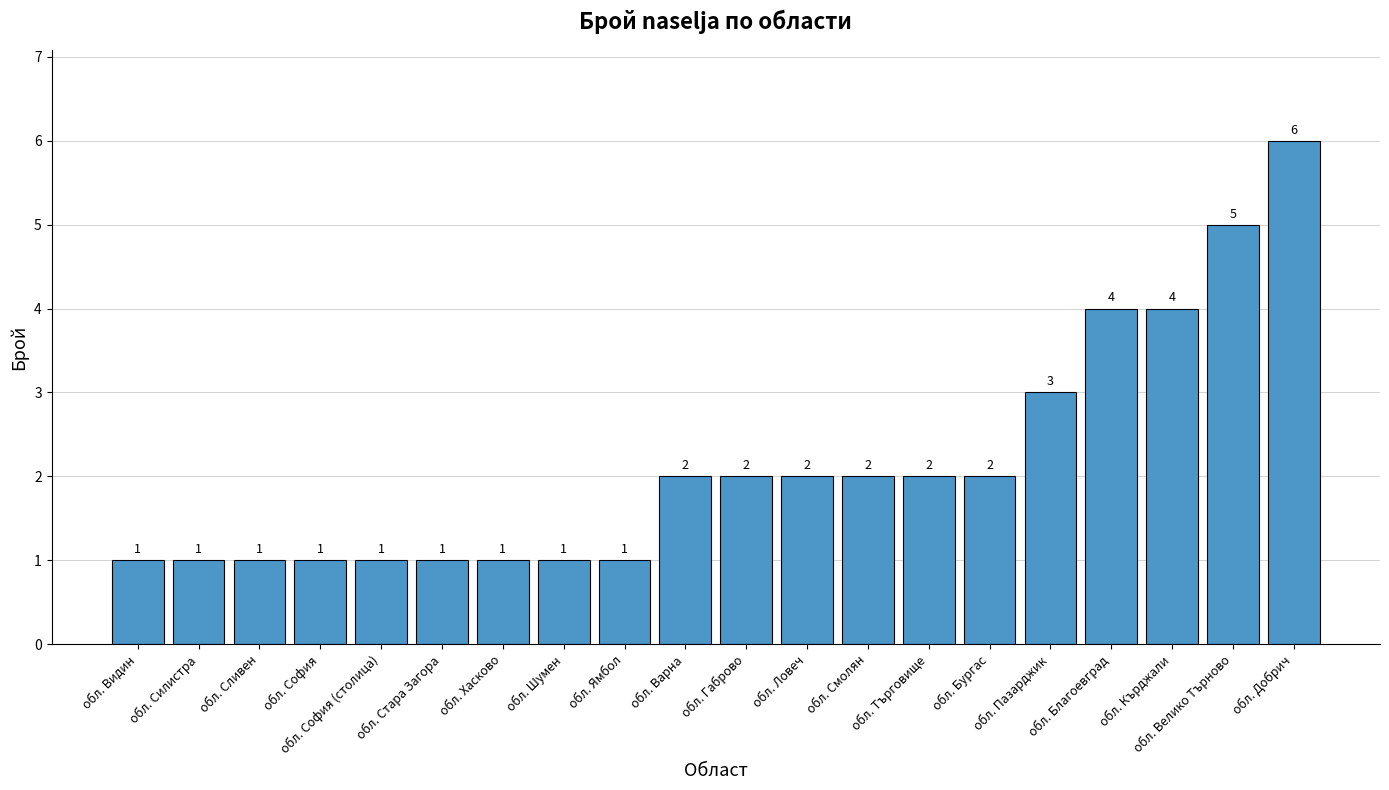

Which label corresponds to the largest value in the chart?

обл. Добрич